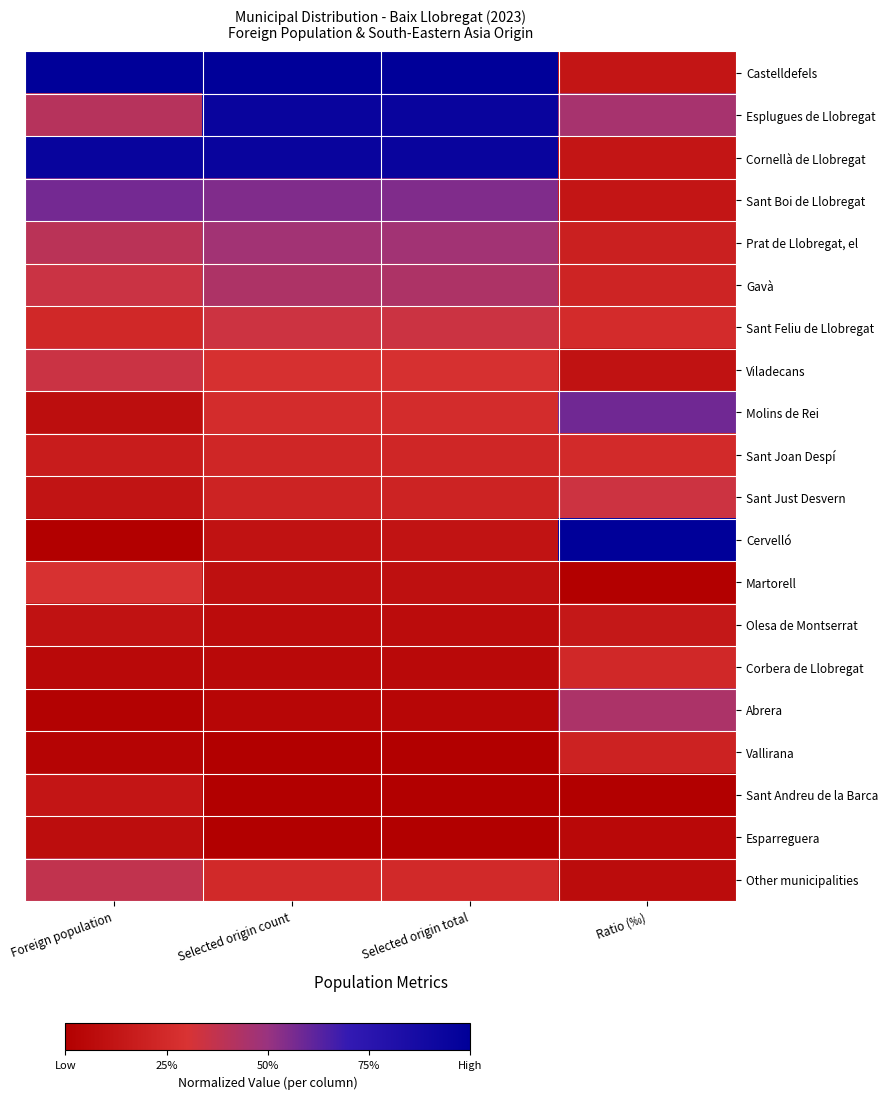

Reading right to left, what are all the values shown in this chart?

Castelldefels: Ratio (‰)=0.1	Selected origin total=1.0	Selected origin count=1.0	Foreign population=1.0
Esplugues de Llobregat: Ratio (‰)=0.5	Selected origin total=0.9	Selected origin count=0.9	Foreign population=0.4
Cornellà de Llobregat: Ratio (‰)=0.1	Selected origin total=0.9	Selected origin count=0.9	Foreign population=1.0
Sant Boi de Llobregat: Ratio (‰)=0.1	Selected origin total=0.5	Selected origin count=0.5	Foreign population=0.6
Prat de Llobregat, el: Ratio (‰)=0.2	Selected origin total=0.5	Selected origin count=0.5	Foreign population=0.4
Gavà: Ratio (‰)=0.2	Selected origin total=0.4	Selected origin count=0.4	Foreign population=0.3
Sant Feliu de Llobregat: Ratio (‰)=0.3	Selected origin total=0.3	Selected origin count=0.3	Foreign population=0.2
Viladecans: Ratio (‰)=0.1	Selected origin total=0.3	Selected origin count=0.3	Foreign population=0.3
Molins de Rei: Ratio (‰)=0.6	Selected origin total=0.3	Selected origin count=0.3	Foreign population=0.1
Sant Joan Despí: Ratio (‰)=0.2	Selected origin total=0.2	Selected origin count=0.2	Foreign population=0.2
Sant Just Desvern: Ratio (‰)=0.3	Selected origin total=0.2	Selected origin count=0.2	Foreign population=0.1
Cervelló: Ratio (‰)=1.0	Selected origin total=0.1	Selected origin count=0.1	Foreign population=0.0
Martorell: Ratio (‰)=0.0	Selected origin total=0.1	Selected origin count=0.1	Foreign population=0.3
Olesa de Montserrat: Ratio (‰)=0.1	Selected origin total=0.1	Selected origin count=0.1	Foreign population=0.1
Corbera de Llobregat: Ratio (‰)=0.2	Selected origin total=0.1	Selected origin count=0.1	Foreign population=0.1
Abrera: Ratio (‰)=0.4	Selected origin total=0.0	Selected origin count=0.0	Foreign population=0.0
Vallirana: Ratio (‰)=0.2	Selected origin total=0.0	Selected origin count=0.0	Foreign population=0.0
Sant Andreu de la Barca: Ratio (‰)=0.0	Selected origin total=0.0	Selected origin count=0.0	Foreign population=0.1
Esparreguera: Ratio (‰)=0.1	Selected origin total=0.0	Selected origin count=0.0	Foreign population=0.1
Other municipalities: Ratio (‰)=0.1	Selected origin total=0.2	Selected origin count=0.2	Foreign population=0.4